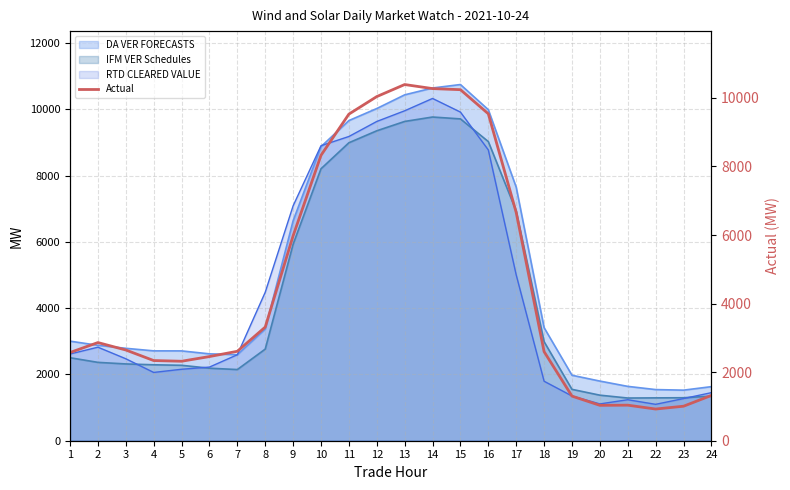

Read the value at 14.

10270.9